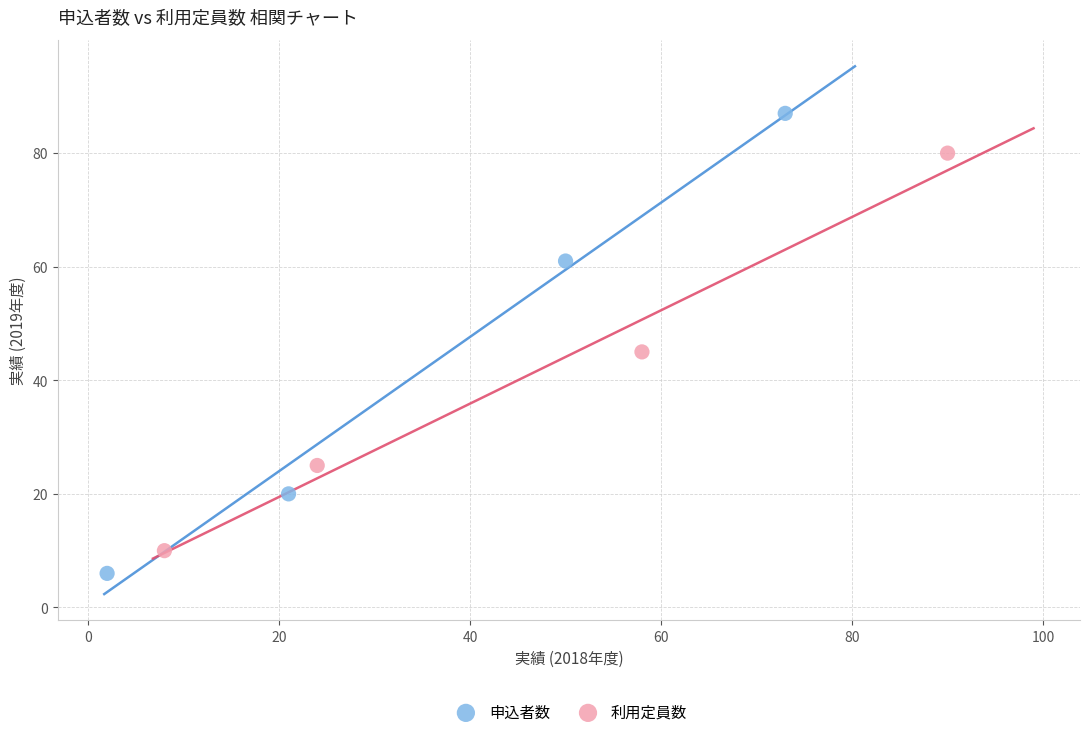

Which series has the largest Y range (max minus min)?

申込者数